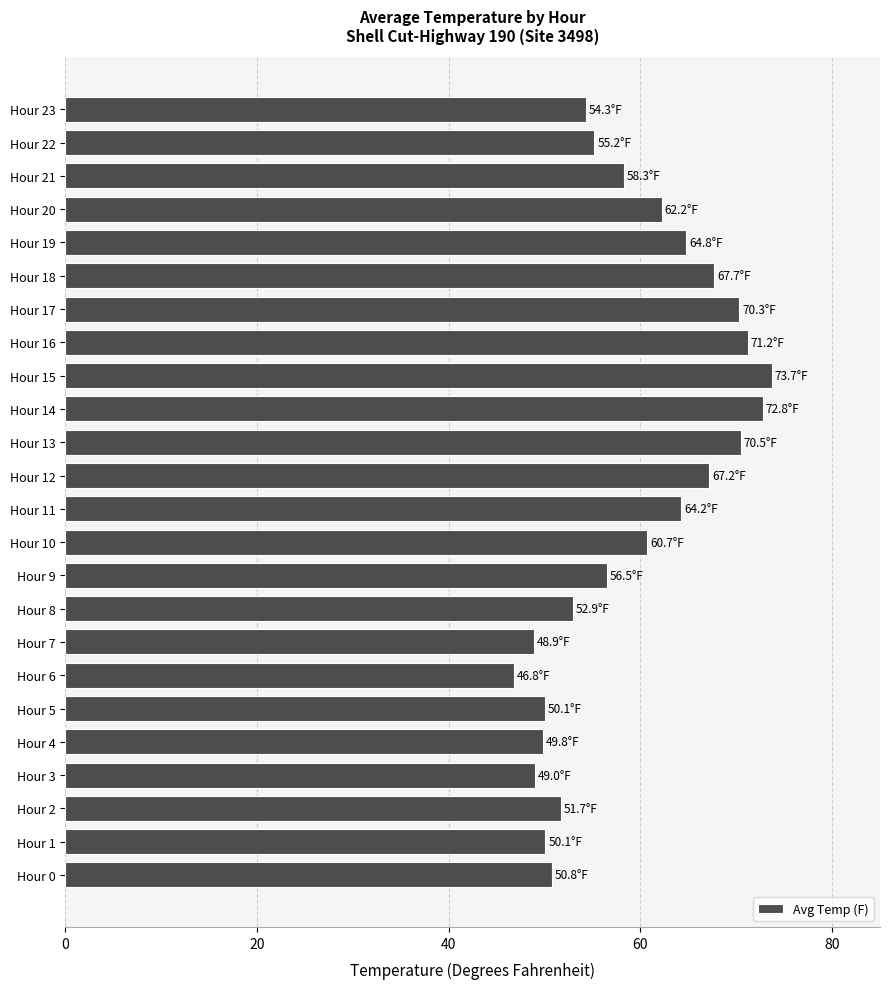

The value at Hour 10 is 21.6. True or false?

False